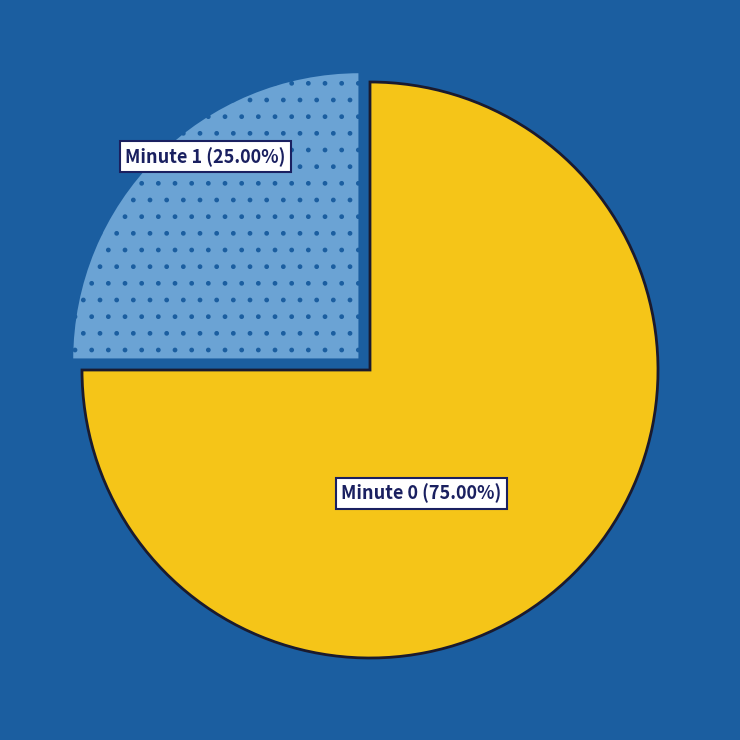

What is the ratio of the value at Minute 1 to the value at Minute 0?

0.3